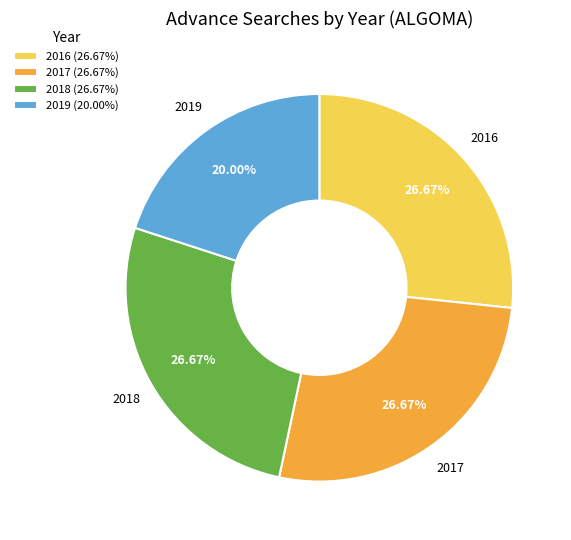

Combined, do 2017 (26.67%) and 2018 (26.67%) account for over 50%?

Yes